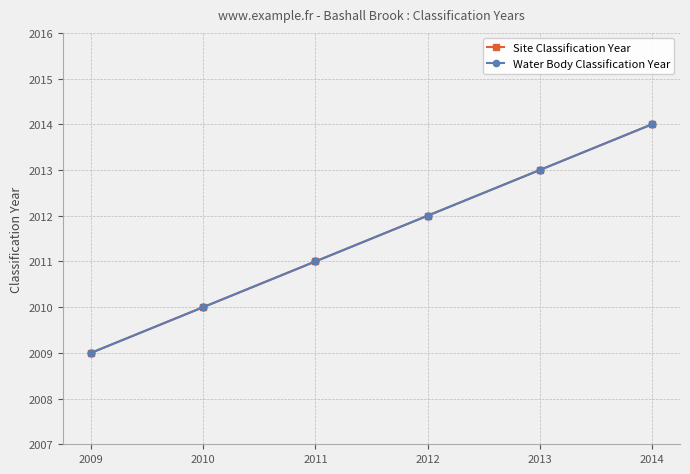

Is this an area chart (filled region under the line)?

No